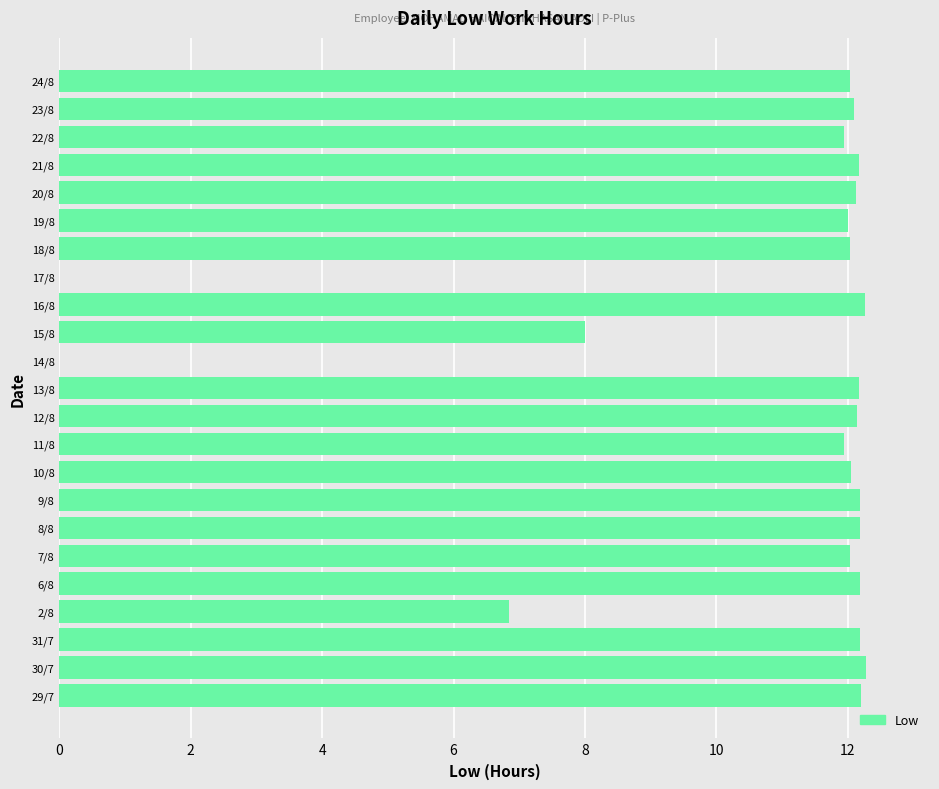

Between 17/8 and 7/8, which is larger?

7/8